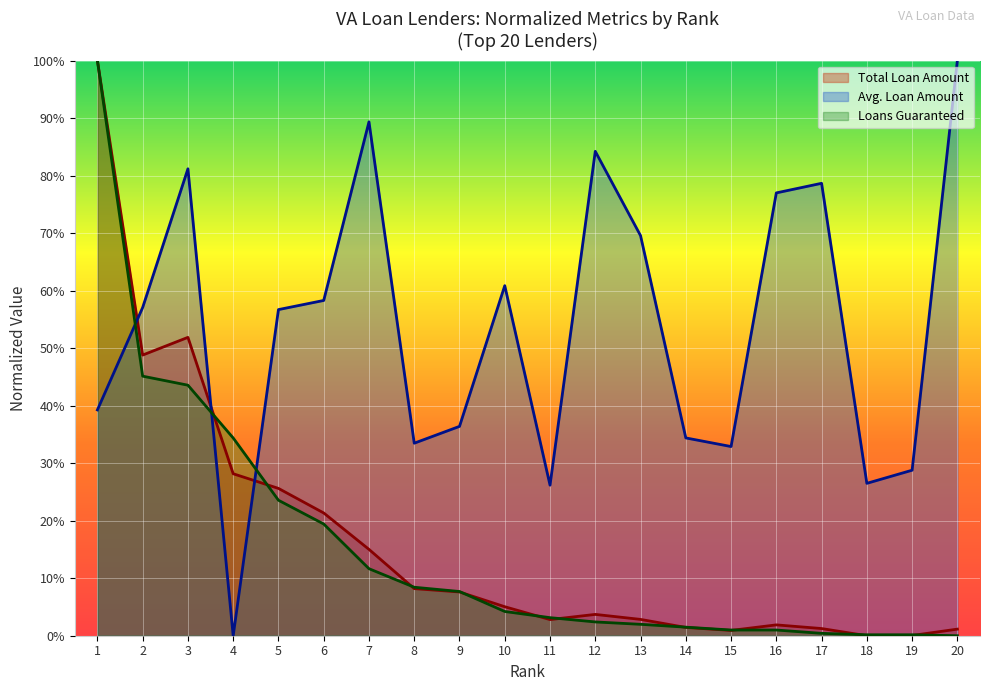

At which category is the sum across all series the highest?

1